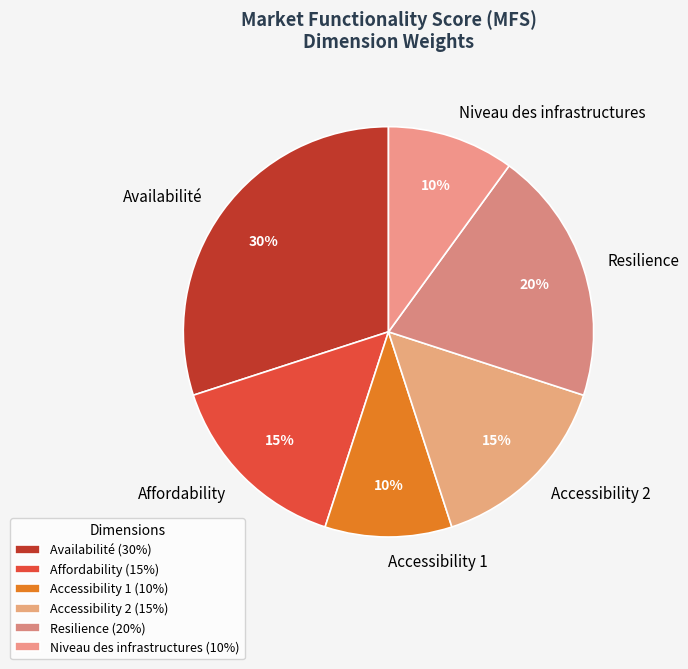

Combined, do Availabilité and Niveau des infrastructures account for over 50%?

No